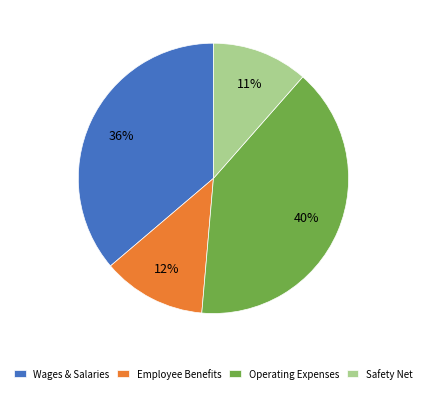

How many slices are in this pie chart?

4